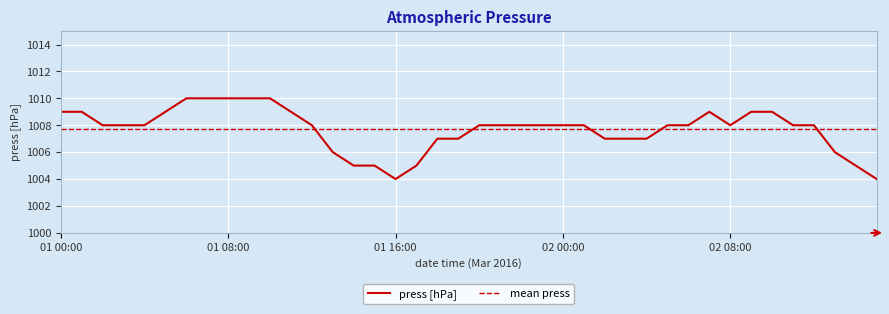

Where is the first local minimum?

01 16:00